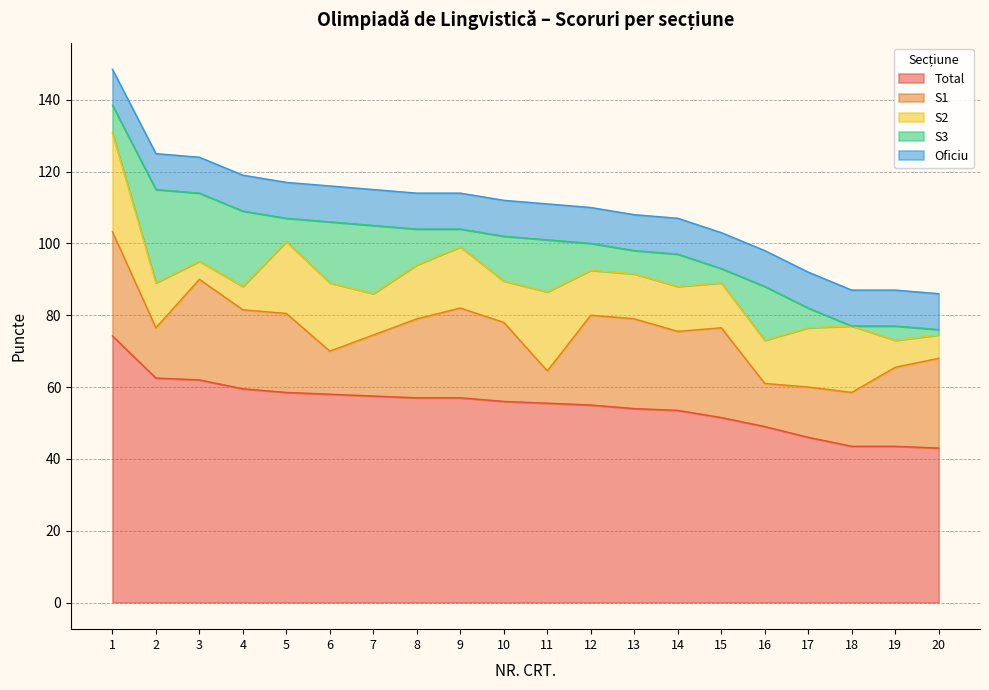

Reading left to right, extract all data points from this chart.

Total: 74.2	62.5	62.0	59.5	58.5	58.0	57.5	57.0	57.0	56.0	55.5	55.0	54.0	53.5	51.5	49.0	46.0	43.5	43.5	43.0
S1: 29.0	14.0	28.0	22.0	22.0	12.0	17.0	22.0	25.0	22.0	9.0	25.0	25.0	22.0	25.0	12.0	14.0	15.0	22.0	25.0
S2: 27.5	12.5	5.0	6.5	20.0	19.0	11.5	15.0	17.0	11.5	22.0	12.5	12.5	12.5	12.5	12.0	16.5	18.5	7.5	6.5
S3: 7.8	26.0	19.0	21.0	6.5	17.0	19.0	10.0	5.0	12.5	14.5	7.5	6.5	9.0	4.0	15.0	5.5	0.0	4.0	1.5
Oficiu: 10.0	10.0	10.0	10.0	10.0	10.0	10.0	10.0	10.0	10.0	10.0	10.0	10.0	10.0	10.0	10.0	10.0	10.0	10.0	10.0